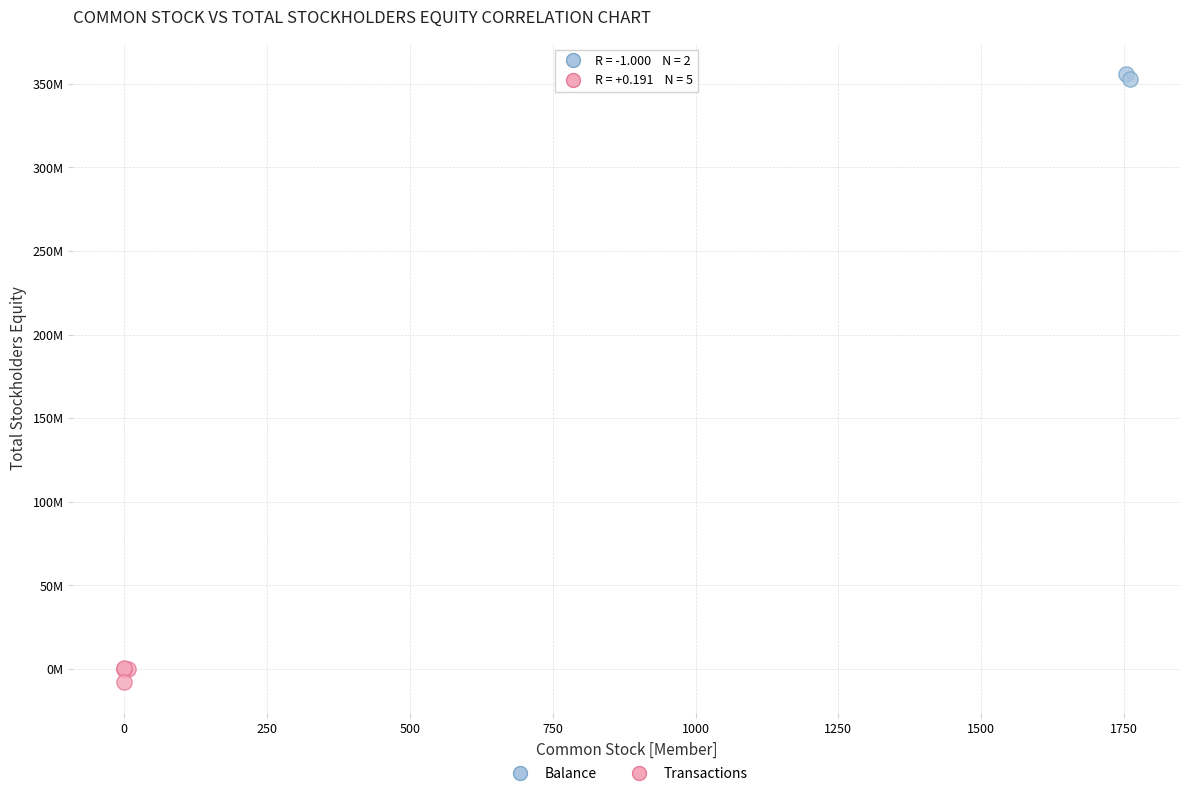

Which series reaches the maximum Y coordinate?

Balance